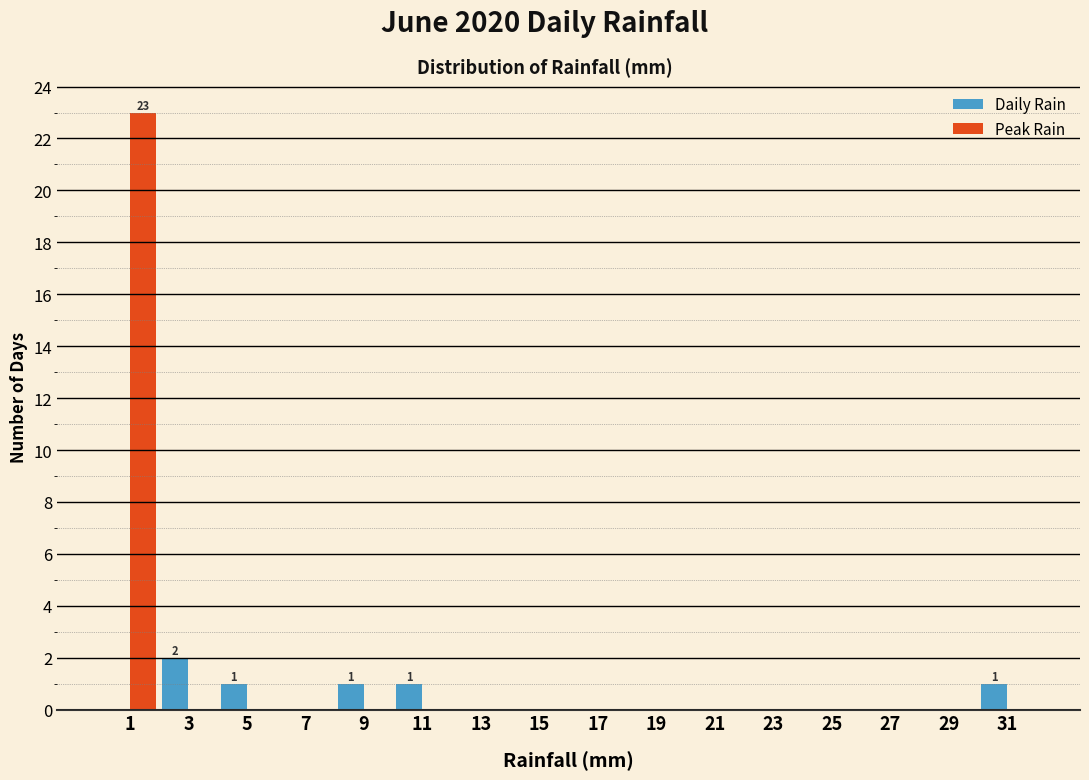

In the Peak Rain series, which range on the x-axis has the tallest bar?

0 to 2